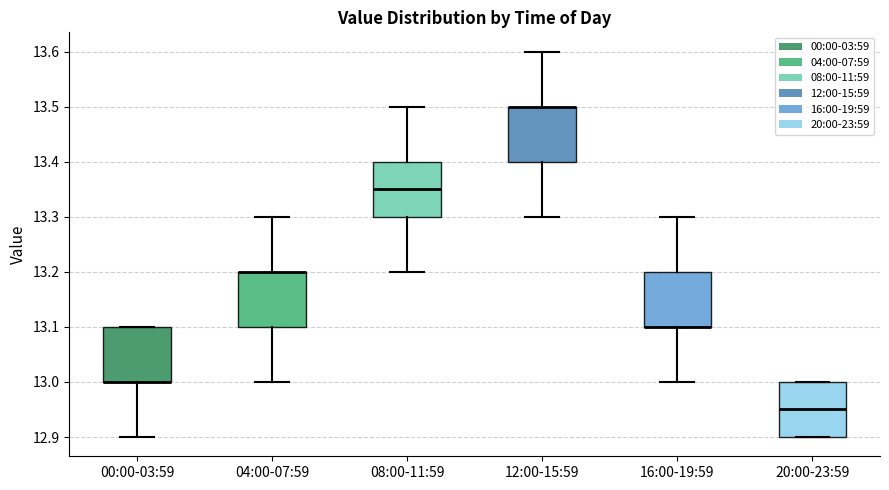

Reading left to right, read every box against the y-axis: the position of its median line, the range the box covers, and the ends of its whiskers. The values are not printed on the chart, so give them approximately, as read against the axis.

00:00-03:59: median 13.00 (drawn on the box's lower edge), box 13.00 to 13.10, whiskers 12.90 to 13.10
04:00-07:59: median 13.20 (drawn on the box's upper edge), box 13.10 to 13.20, whiskers 13.00 to 13.30
08:00-11:59: median 13.35, box 13.30 to 13.40, whiskers 13.20 to 13.50
12:00-15:59: median 13.50 (drawn on the box's upper edge), box 13.40 to 13.50, whiskers 13.30 to 13.60
16:00-19:59: median 13.10 (drawn on the box's lower edge), box 13.10 to 13.20, whiskers 13.00 to 13.30
20:00-23:59: median 12.95, box 12.90 to 13.00, whiskers 12.90 to 13.00